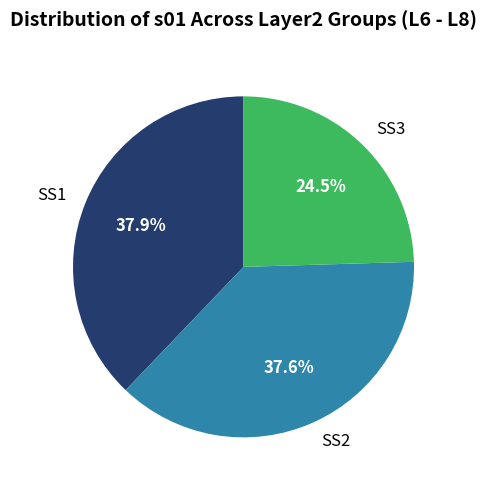

To the nearest percent, what is the average slice percentage?

33%